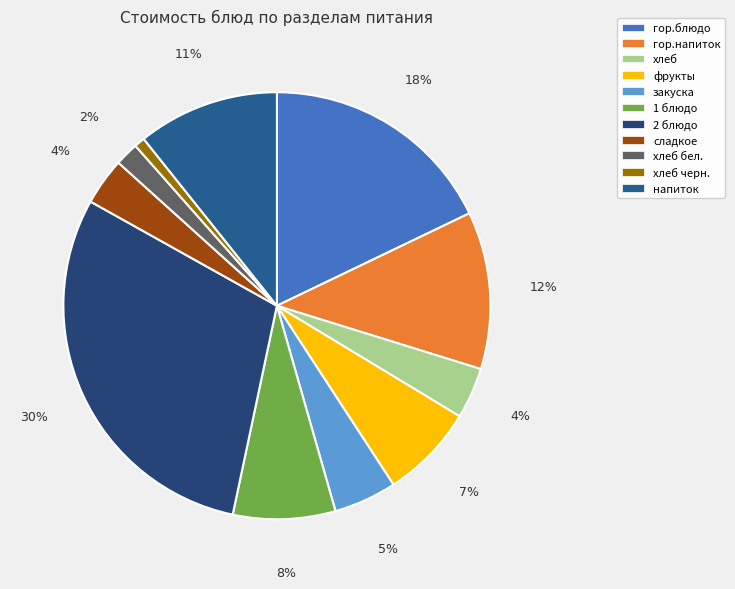

What percentage is the закуска slice, to the nearest percent?

5%